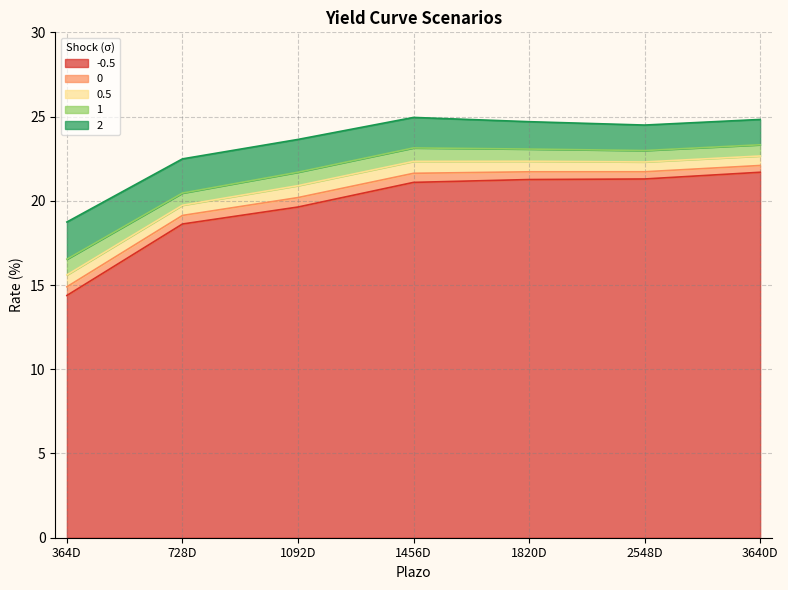

Reading right to left, list all the values displayed in this chart.

-0.5: 3640D=21.7	2548D=21.3	1820D=21.3	1456D=21.1	1092D=19.6	728D=18.6	364D=14.4
0: 3640D=22.1	2548D=21.7	1820D=21.7	1456D=21.6	1092D=20.2	728D=19.1	364D=14.9
0.5: 3640D=22.7	2548D=22.3	1820D=22.3	1456D=22.3	1092D=20.9	728D=19.7	364D=15.6
1: 3640D=23.3	2548D=23.0	1820D=23.1	1456D=23.1	1092D=21.7	728D=20.5	364D=16.5
2: 3640D=24.8	2548D=24.5	1820D=24.7	1456D=24.9	1092D=23.6	728D=22.5	364D=18.7